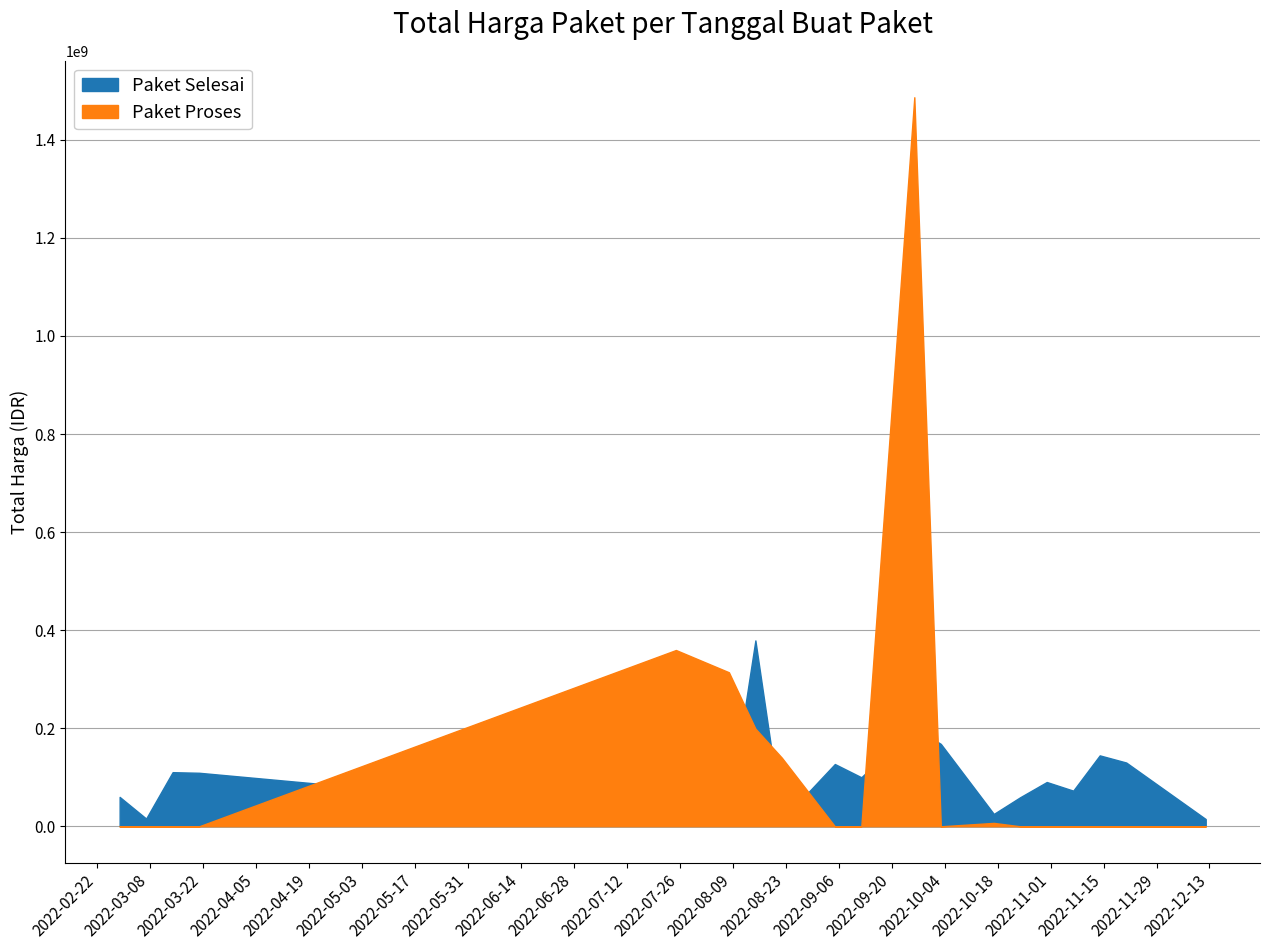

After their last crossing, which series has the higher values: Paket Selesai or Paket Proses?

Paket Selesai